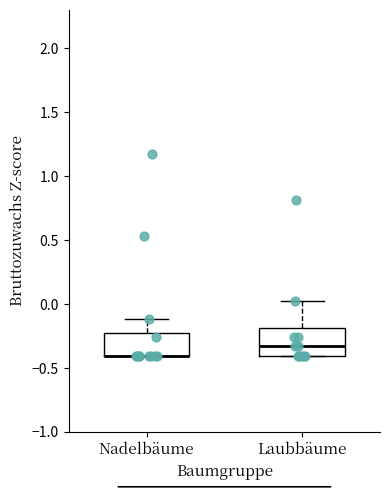

Reading left to right, transcribe this box plot: for each box, give where its median line is, the range the box spans, and where its two whiskers end, as read against the y-axis. The values are not printed on the chart, so give them approximately, as read against the axis.

Nadelbäume: median -0.40 (drawn on the box's lower edge), box -0.40 to -0.20, whiskers -0.40 to -0.10
Laubbäume: median -0.35, box -0.40 to -0.20, whiskers -0.40 to 0.05